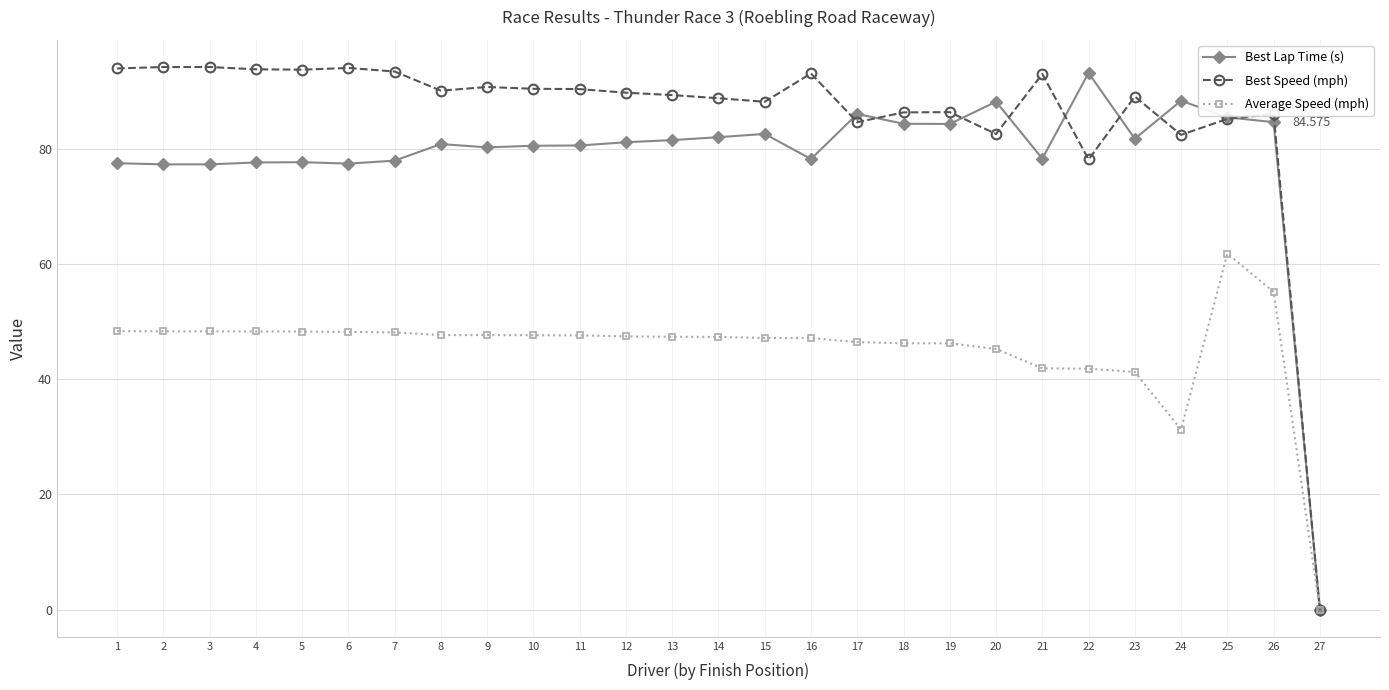

True or false: Average Speed (mph) has a value of 46.2 at 19.

True